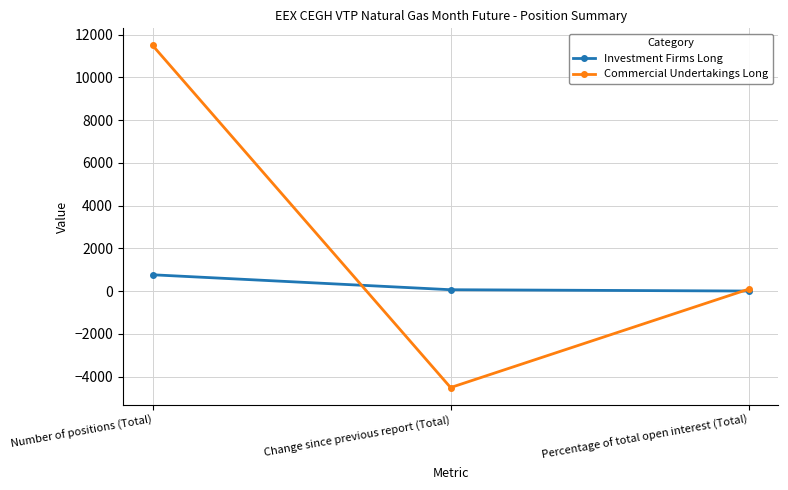

The value of Commercial Undertakings Long at Change since previous report (Total) is -5941.2. True or false?

False